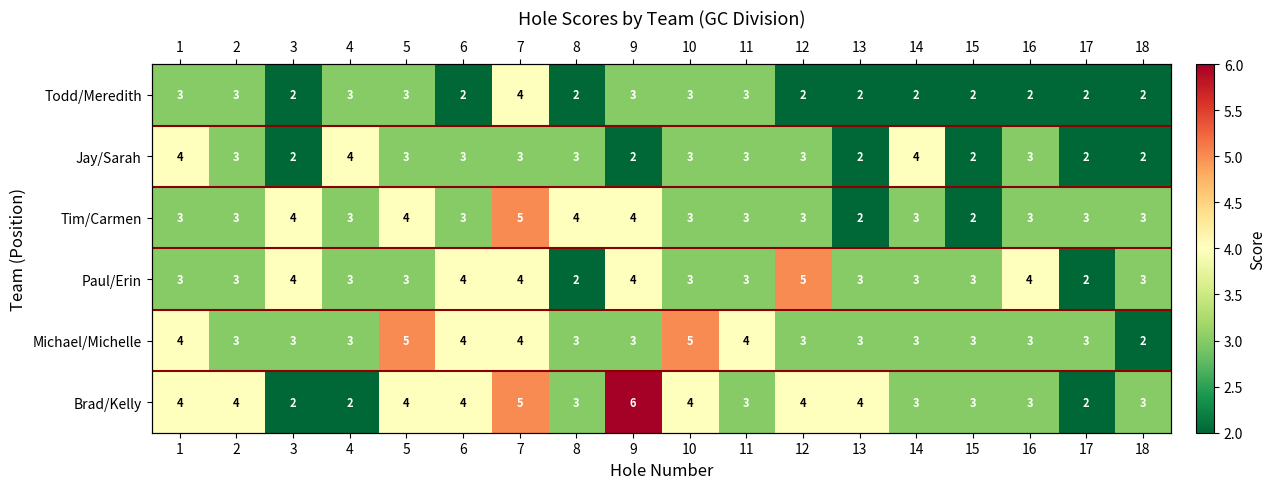

What is the total value across all series at 11?

19